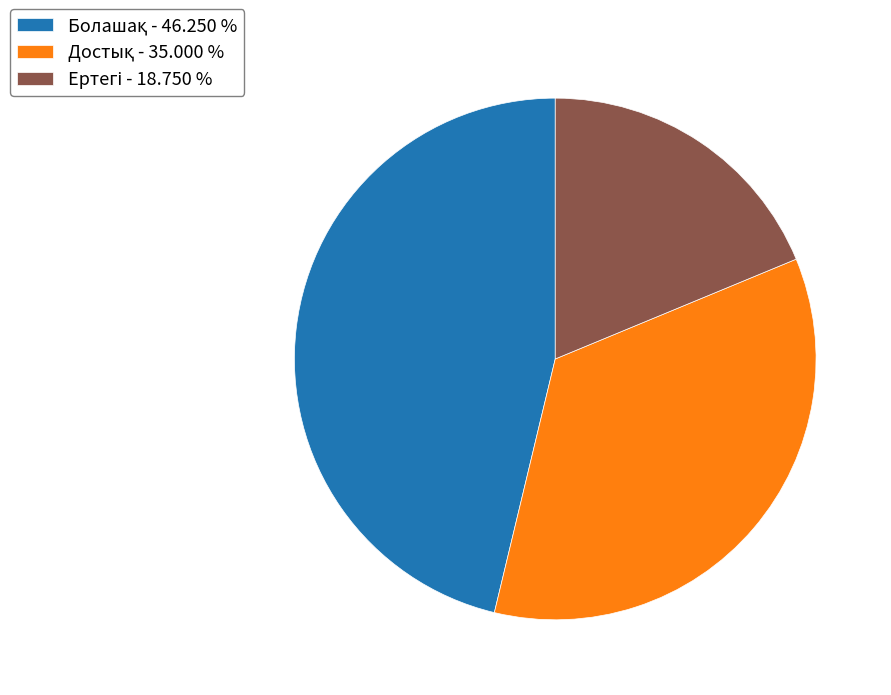

Is there any slice that represents more than half of the pie?

No